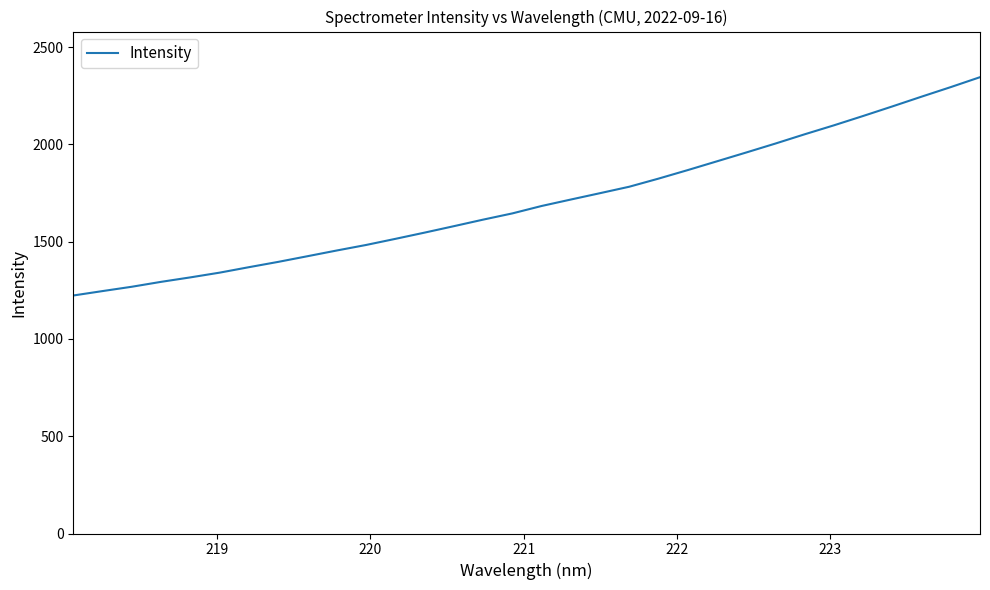

How many lines are shown in the chart?

1